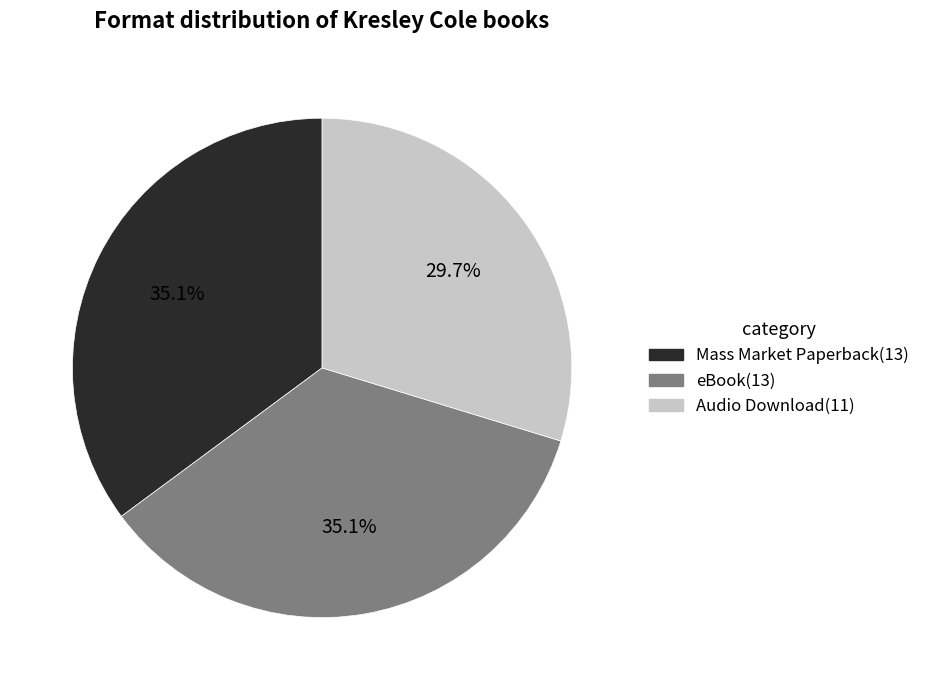

Combined, what portion of the pie is eBook(13) and Audio Download(11)?

64.9%